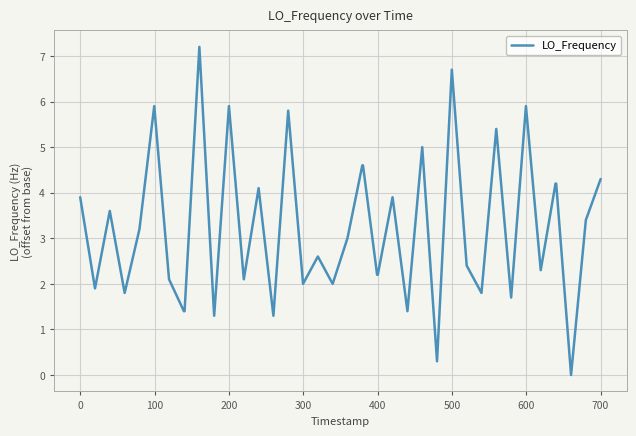

What is the difference between the maximum and minimum values?

7.2